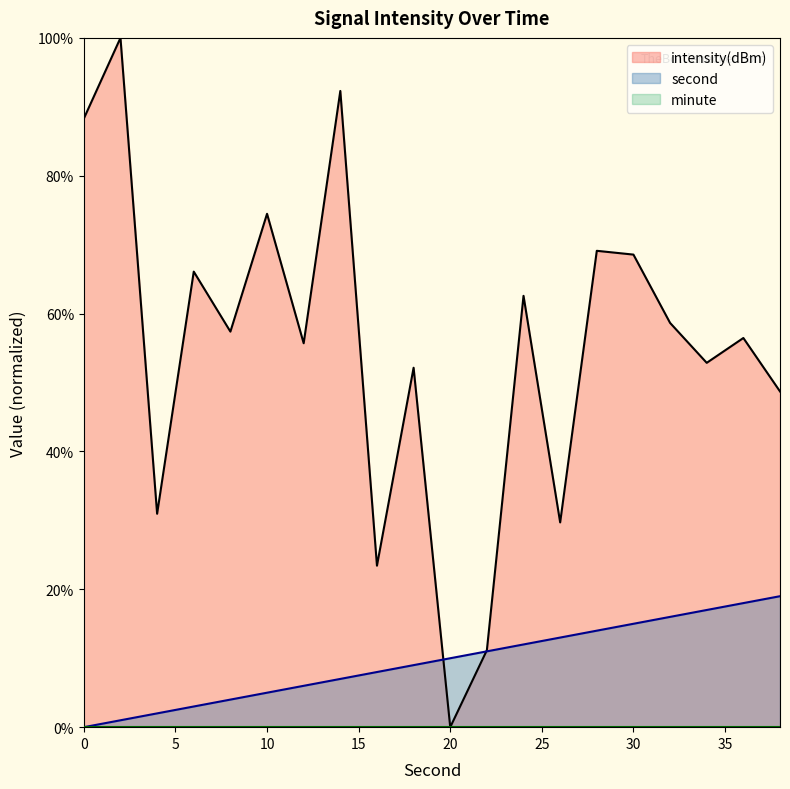

Is it true that second equals 8.7 at 30?

False